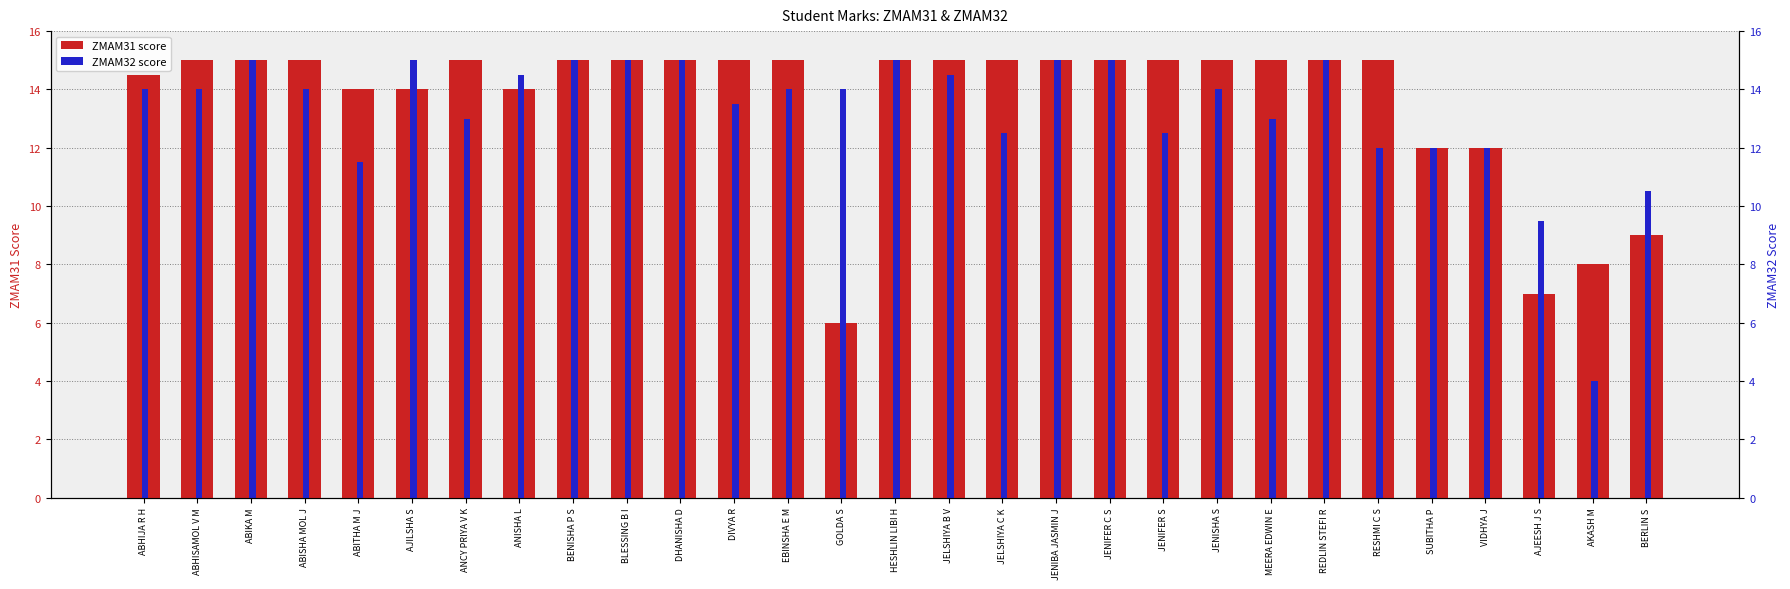

At which category is the sum across all series the highest?

ABIKA M